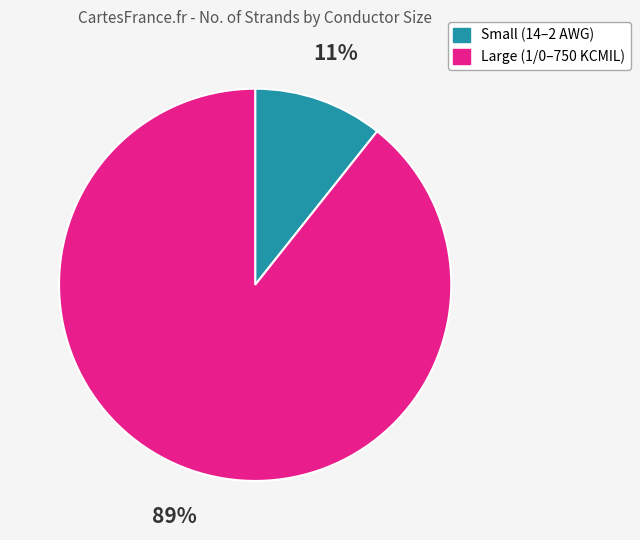

Is there any slice that represents more than half of the pie?

Yes